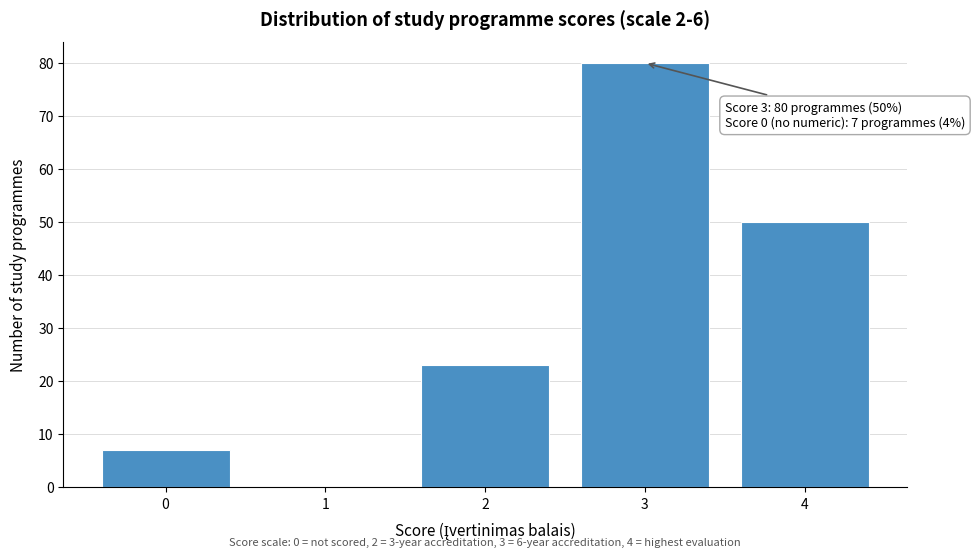

Reading right to left, extract all data points from this chart.

4=50	3=80	2=23	1=0	0=7